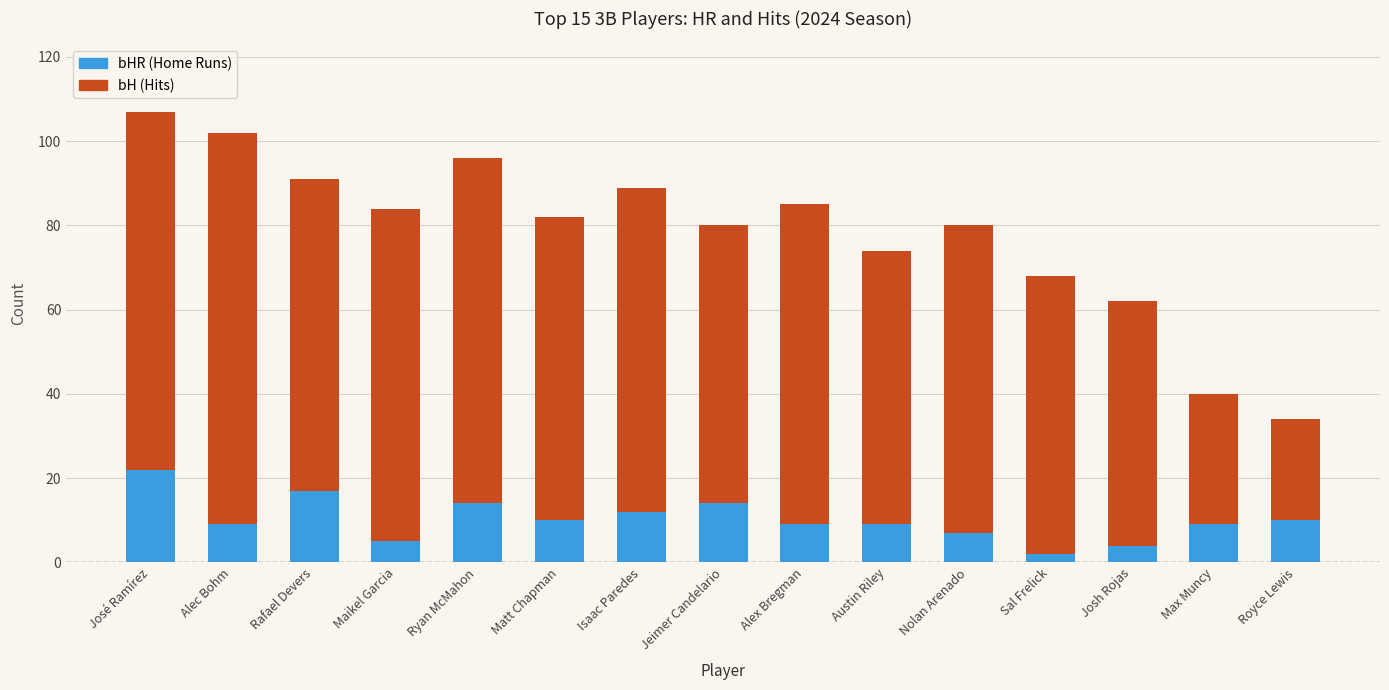

What is the difference between the maximum and minimum values in the bHR (Home Runs) series?

20